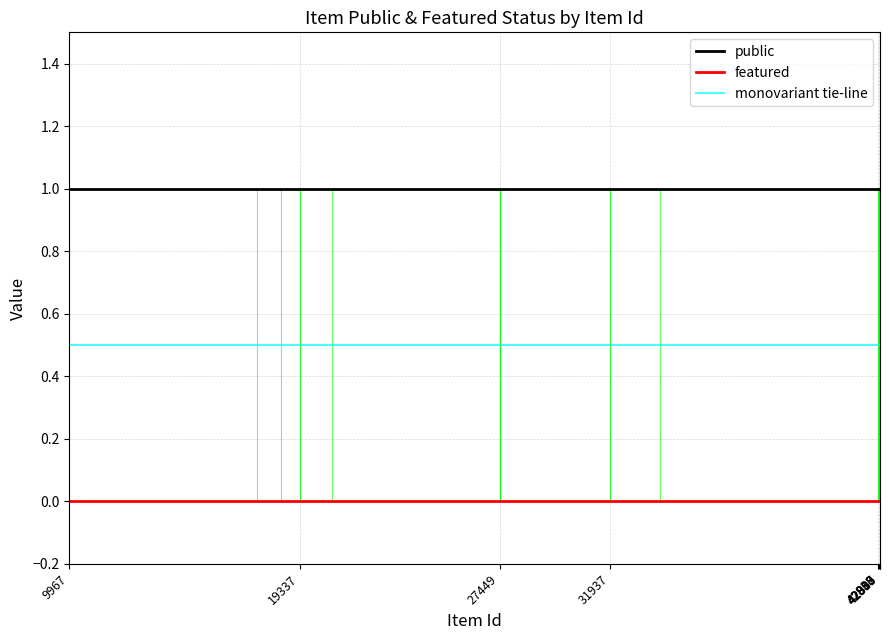

Which series has the largest total across all categories?

public